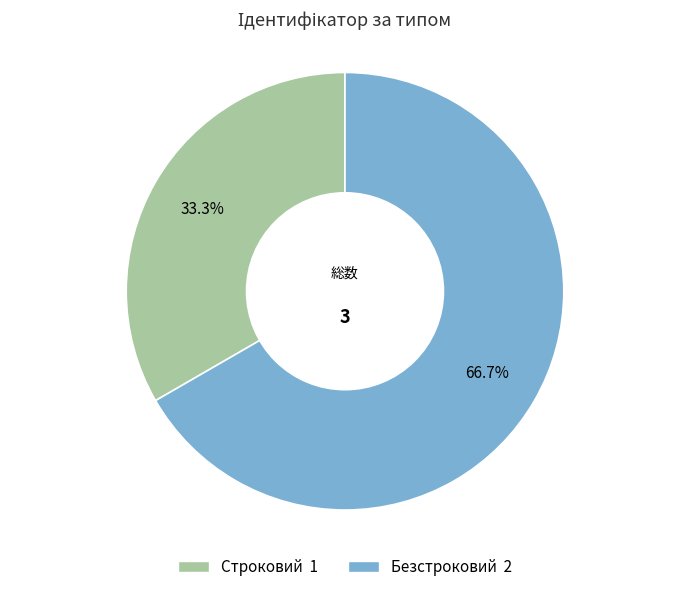

What is the ratio of the value at Строковий to the value at Безстроковий?

0.5